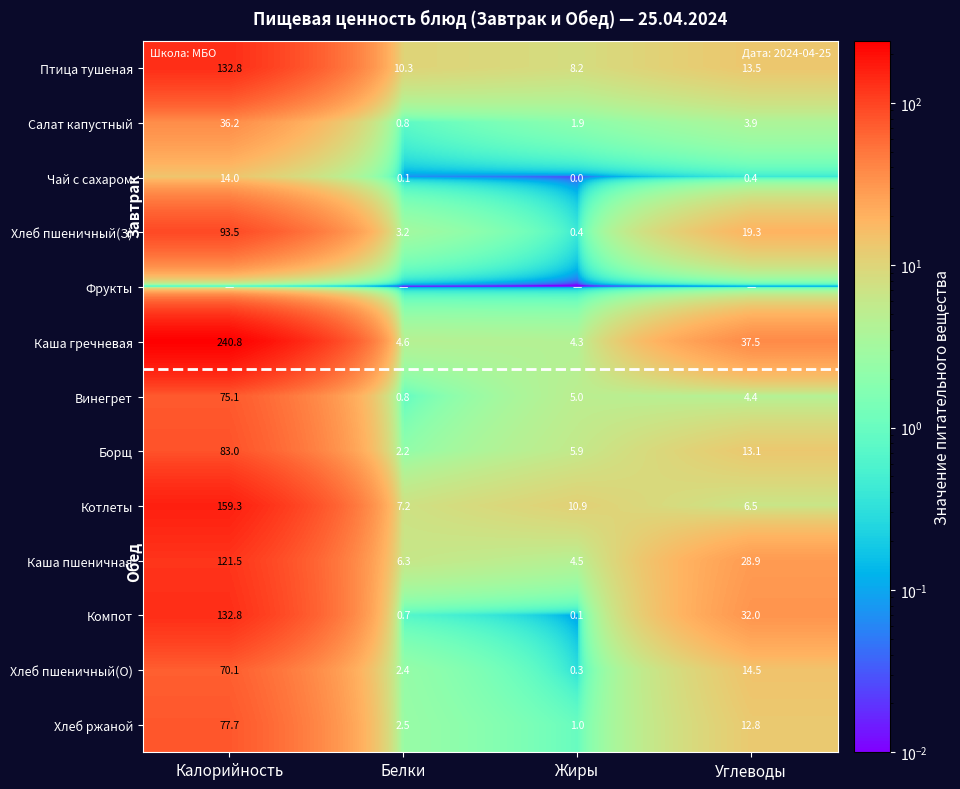

At which label does Винегрет reach its minimum?

Белки